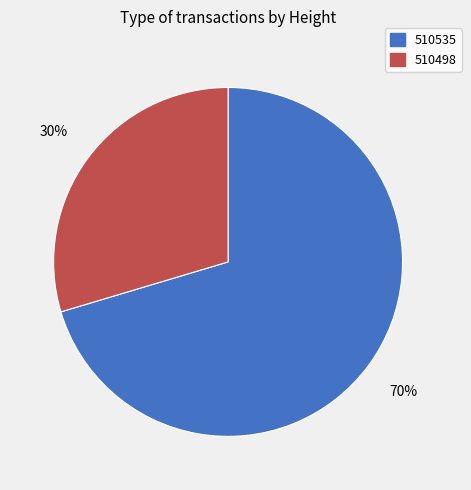

Is 510535 the majority of the pie?

Yes